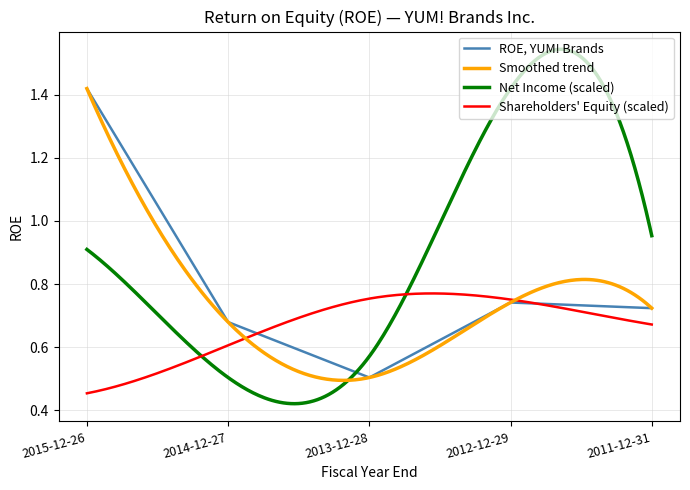

How many categories are shown in the chart?

5